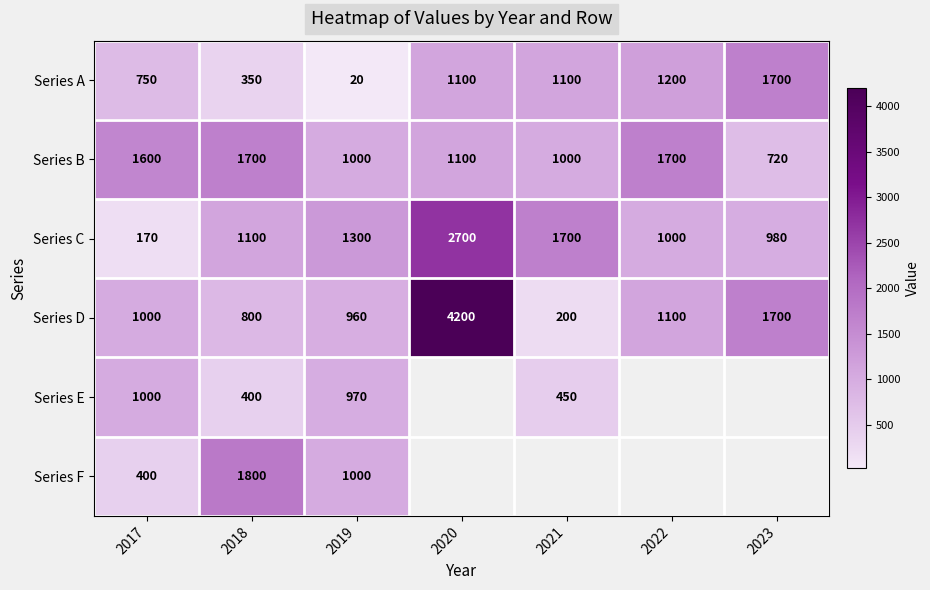

What is the smallest value displayed?

20.0